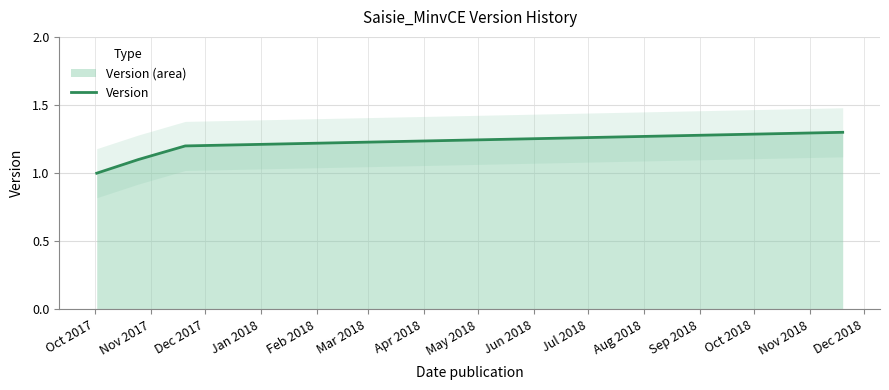

True or false: Version has more than 0 points higher than both neighbors.

False